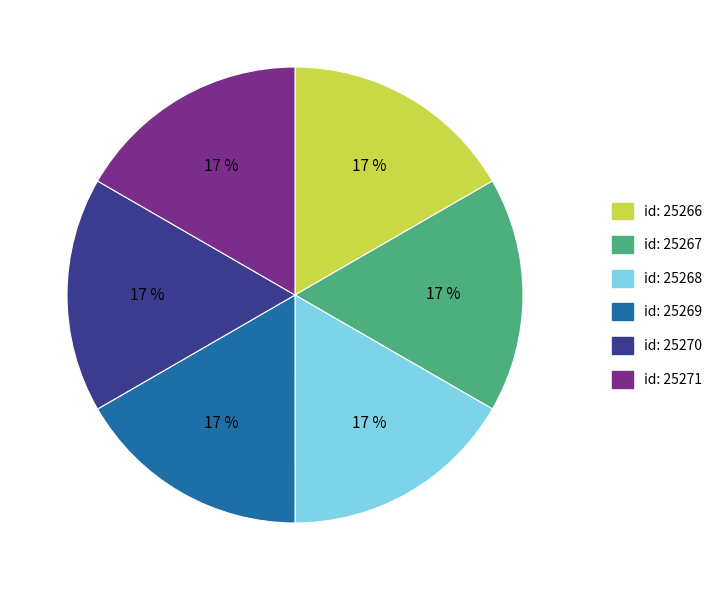

Does any single category account for the majority?

No